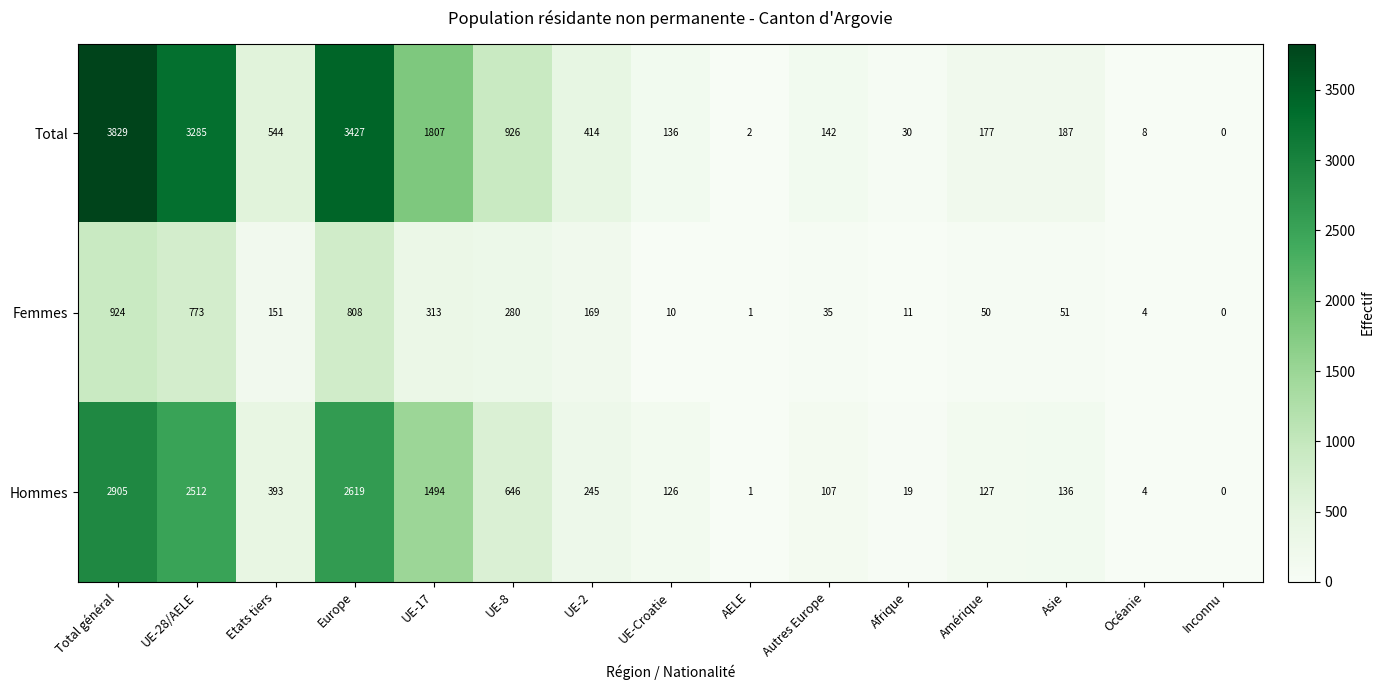

At Asie, list the series in order from largest to smallest.

Total, Hommes, Femmes